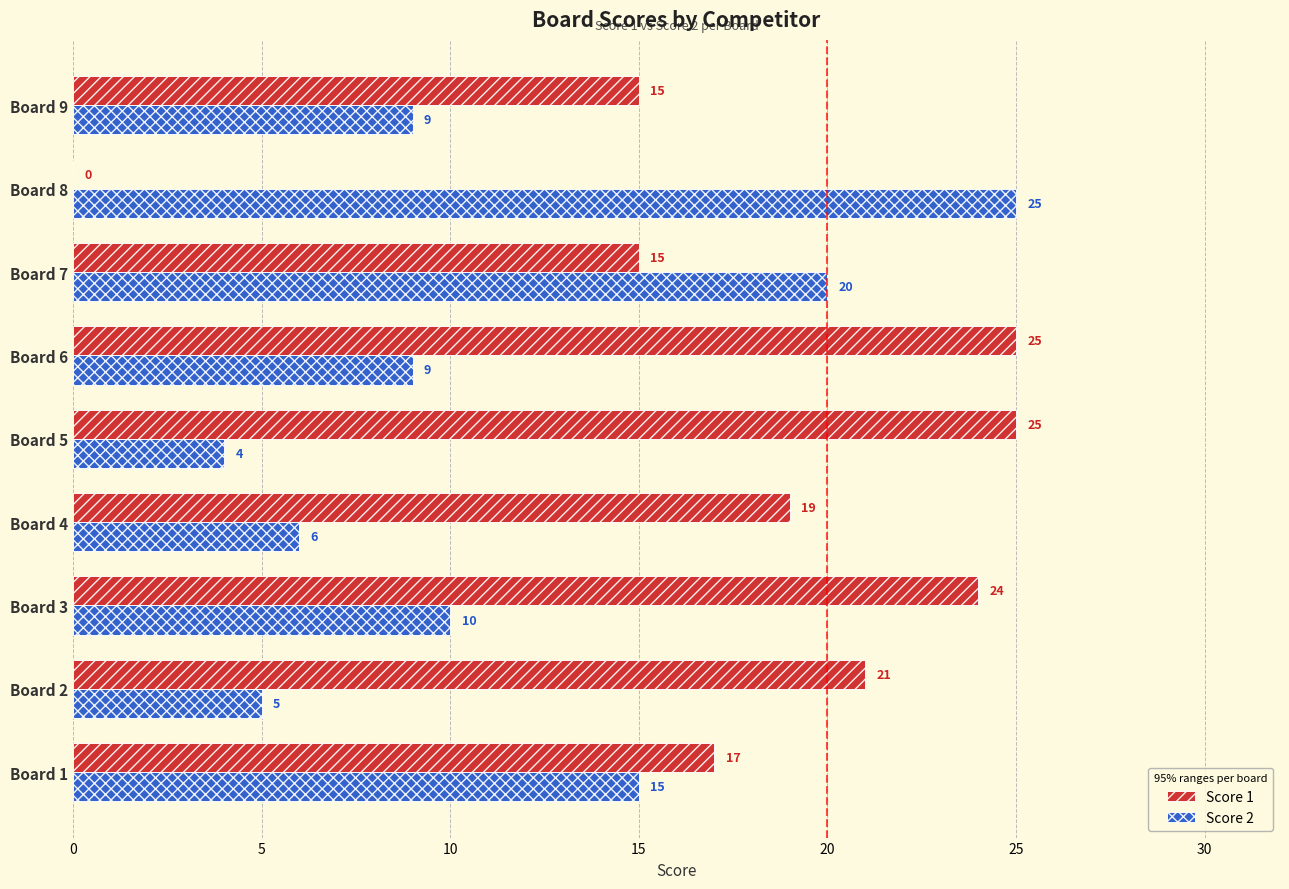

Between Board 8 and Board 9, which series saw the biggest shift?

Score 2